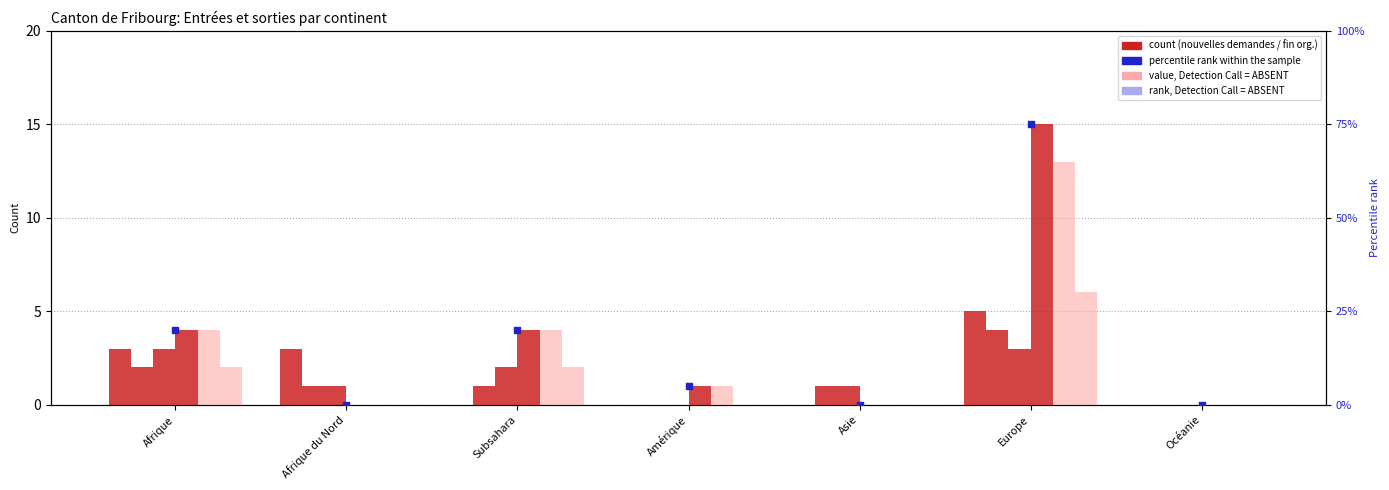

What is the total value across all series at Afrique?

18